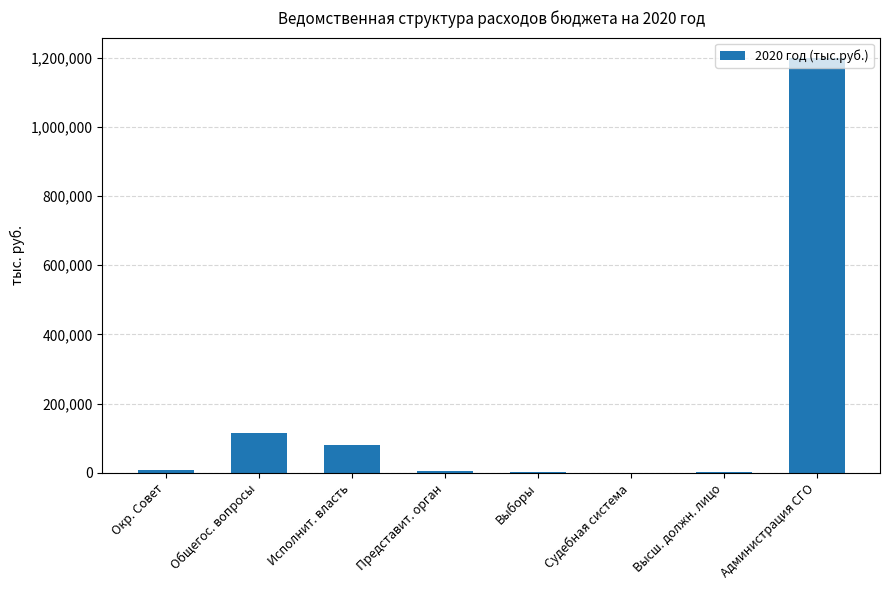

Between Администрация СГО and Высш. должн. лицо, which is larger?

Администрация СГО